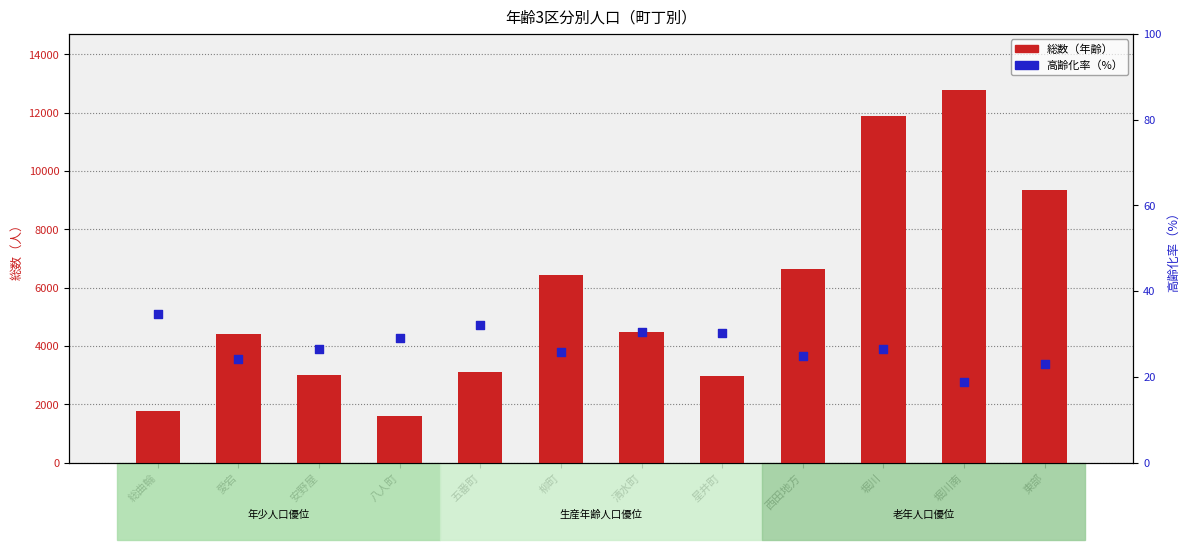

Which series contains the highest Y value?

総数（年齢）